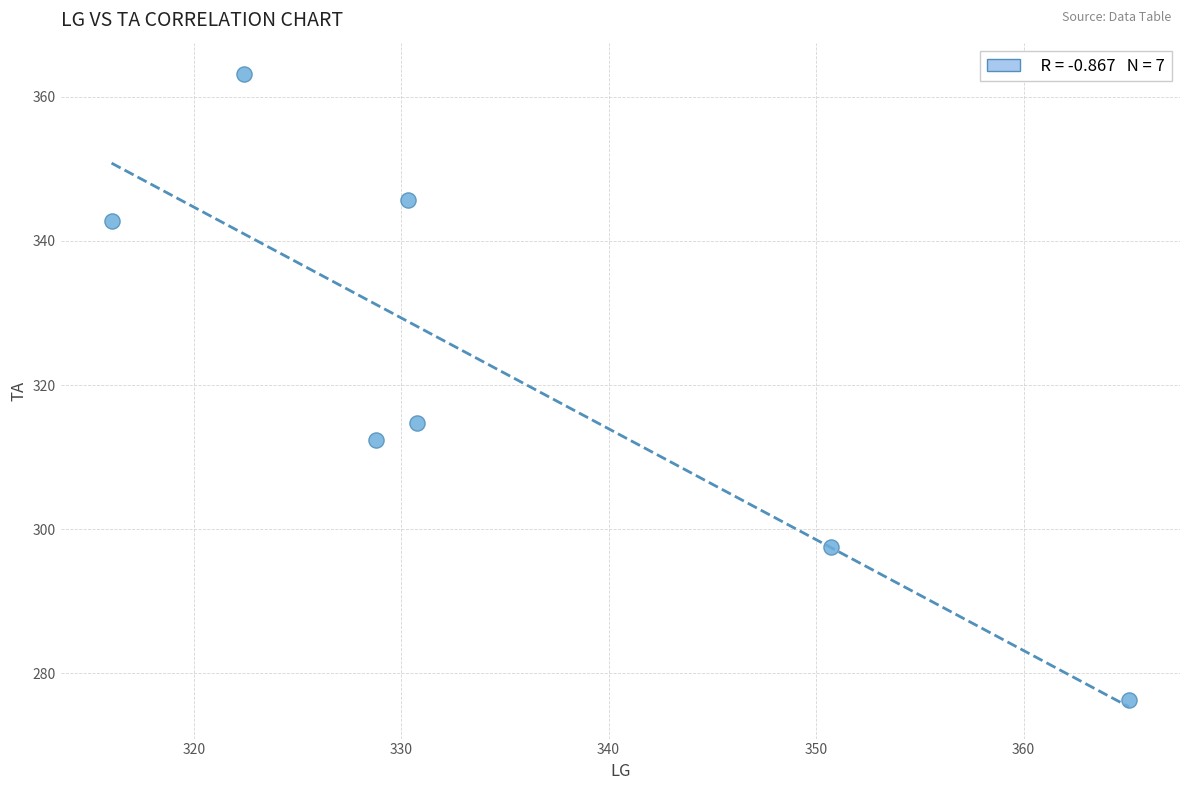

What is the average Y value?

321.8